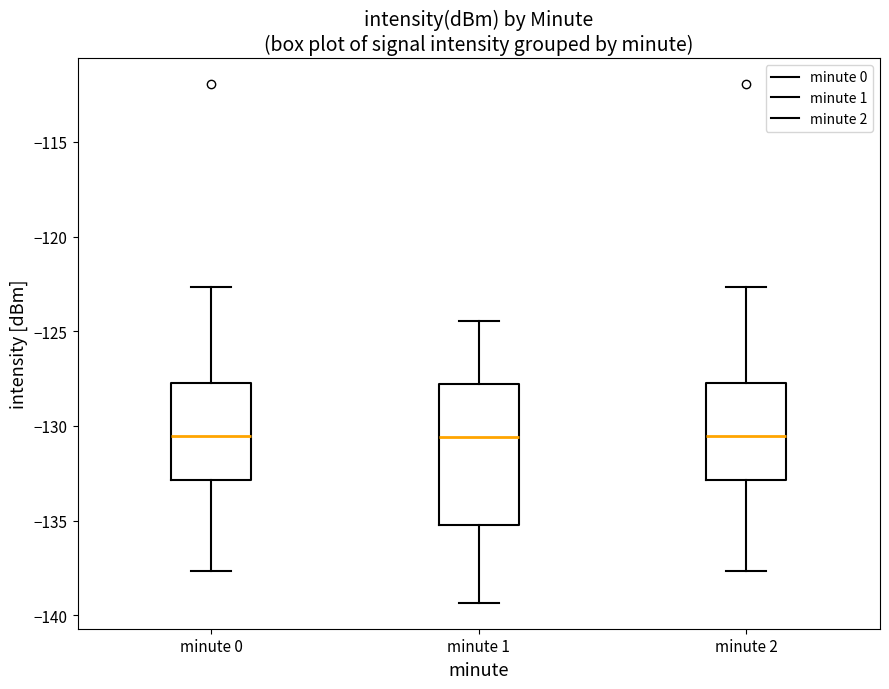

Reading left to right, read every box against the y-axis: the position of its median line, the range the box covers, and the ends of its whiskers. The values are not printed on the chart, so give them approximately, as read against the axis.

minute 0: median -130.5, box -133.0 to -127.5, whiskers -137.5 to -122.5
minute 1: median -130.5, box -135.0 to -128.0, whiskers -139.5 to -124.5
minute 2: median -130.5, box -133.0 to -127.5, whiskers -137.5 to -122.5